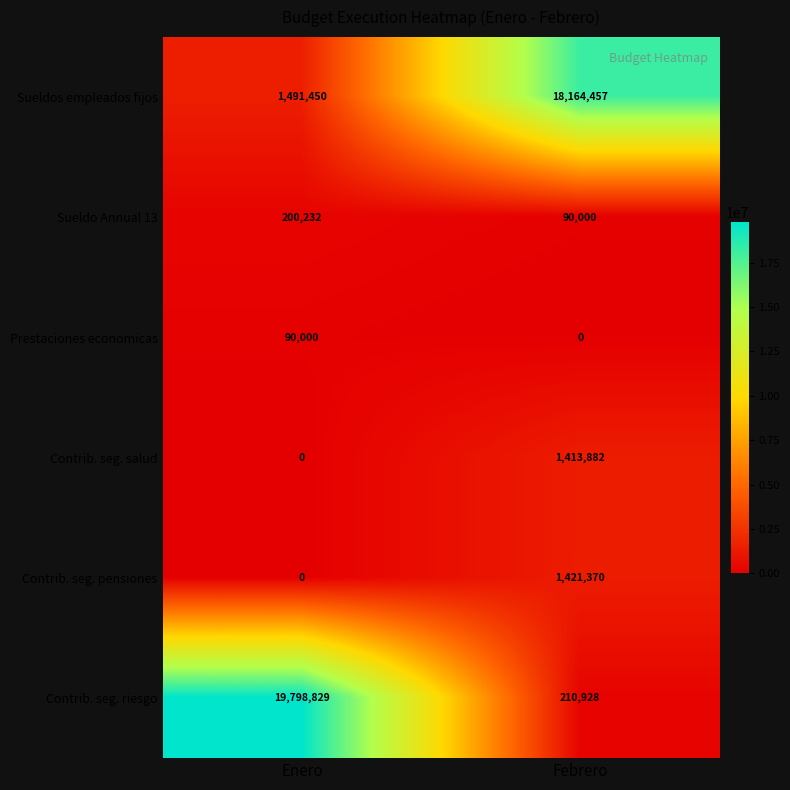

What value does the Prestaciones economicas series have at Enero?

90000